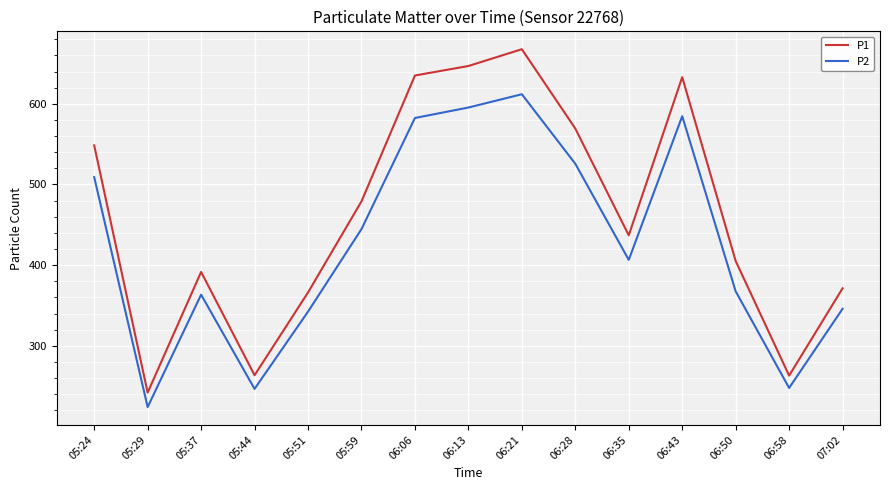

What is the sum of the P2 values at 06:21 and 05:44?

858.5